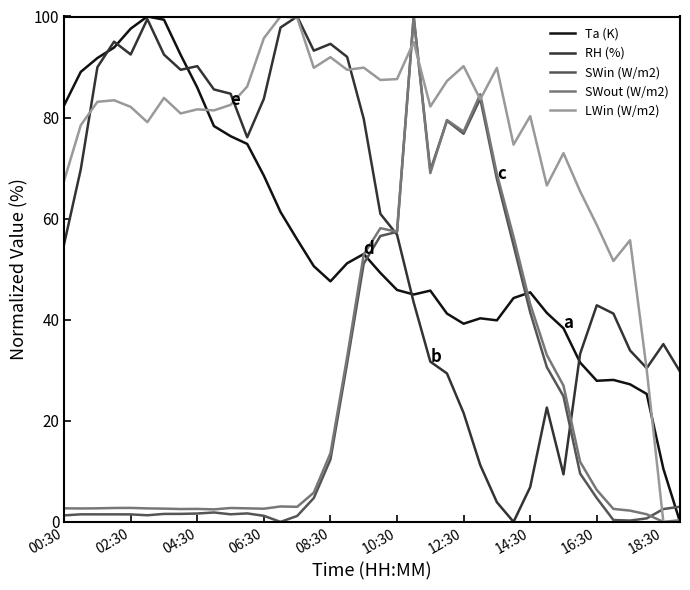

What is the total value across all series at 26?

270.3